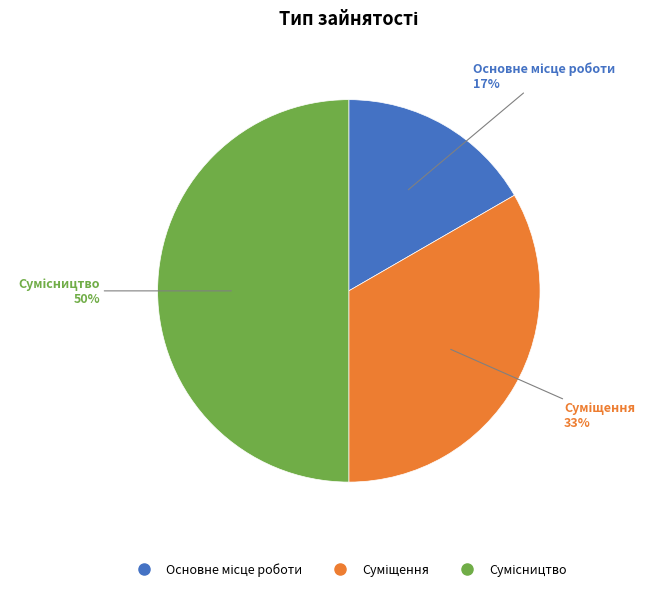

To the nearest percent, what is the difference between the largest and smallest slice percentages?

33%